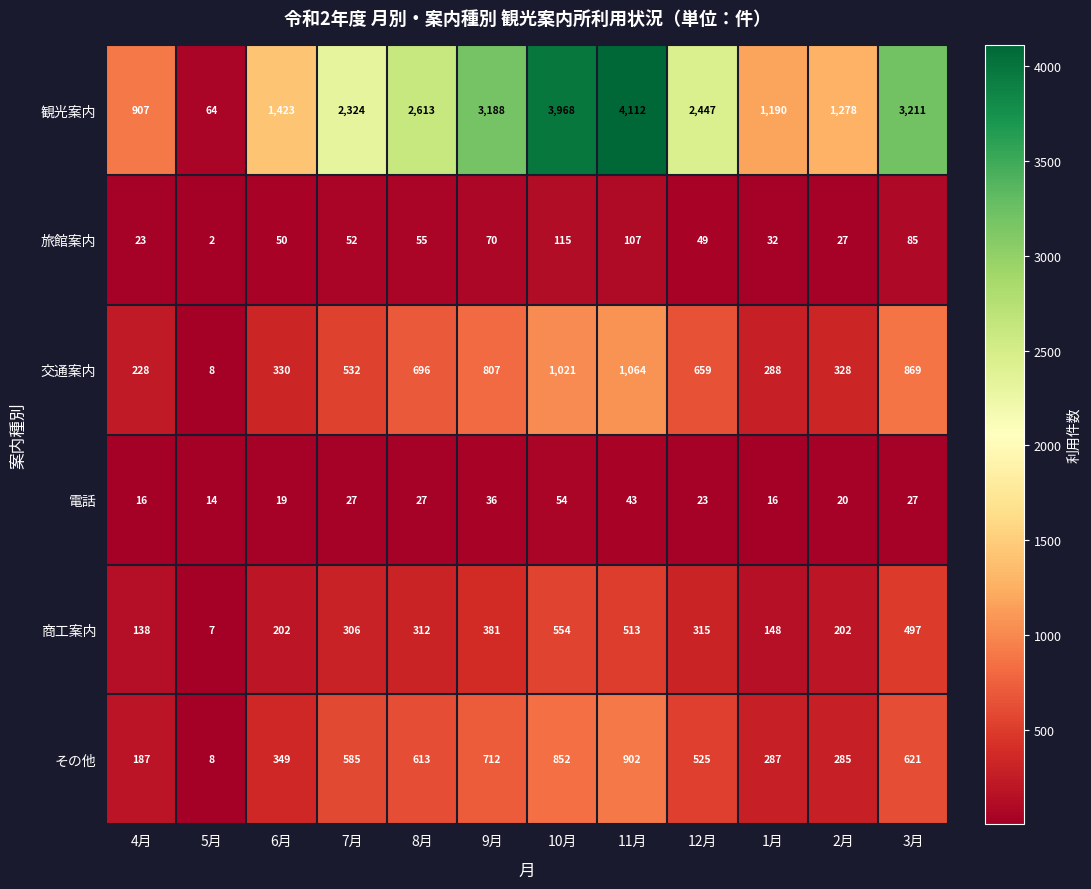

What value does the 商工案内 series have at 6月?

202